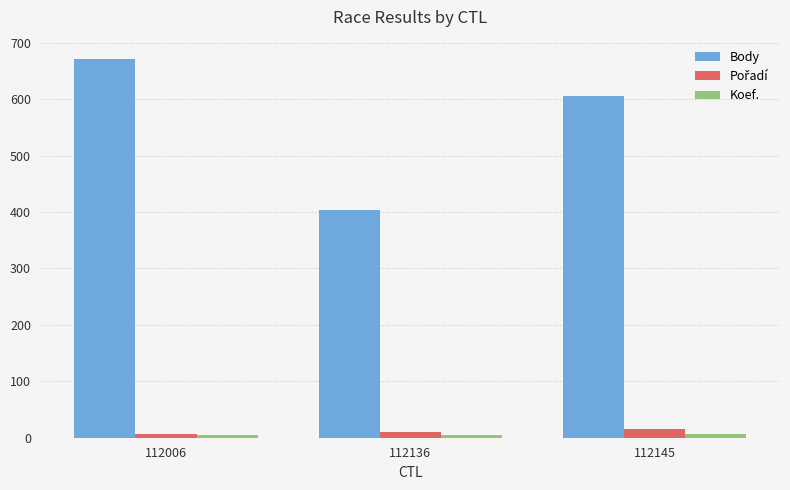

The Body series shows 606 at 112145. True or false?

True